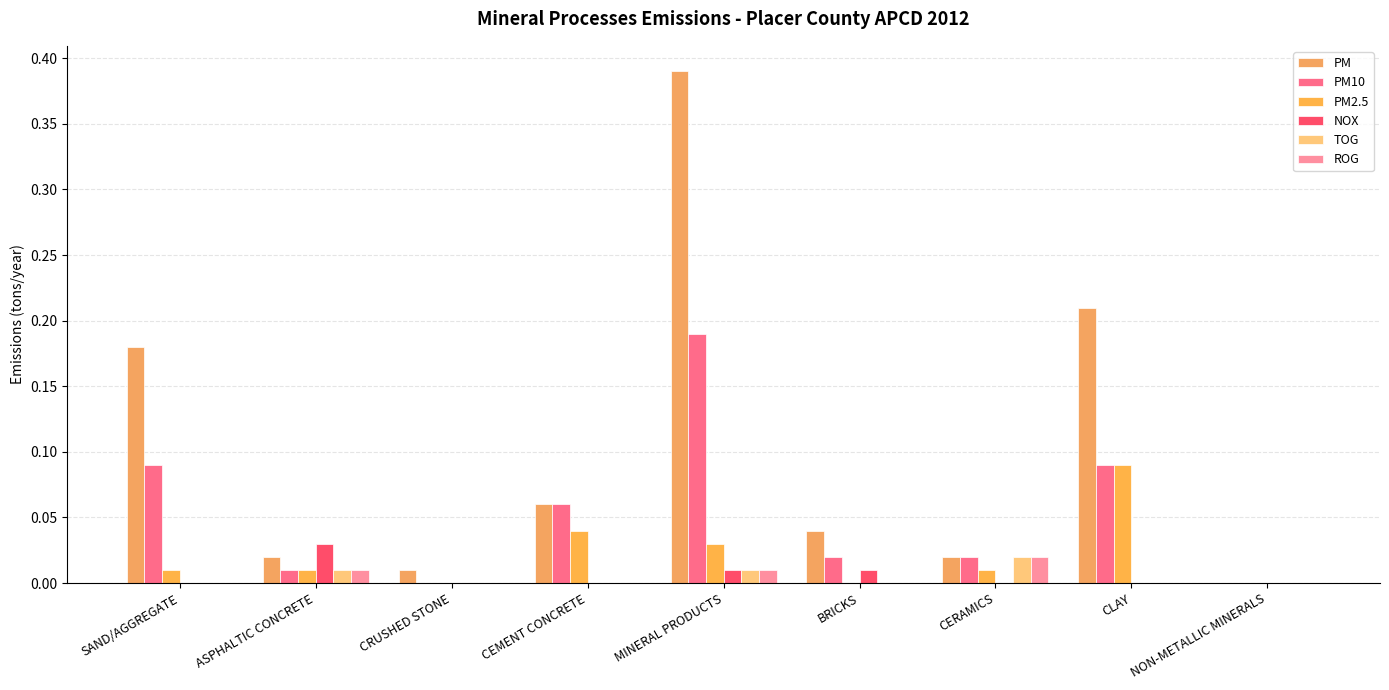

Is the value of PM10 at MINERAL PRODUCTS greater than the value of NOX at BRICKS?

Yes